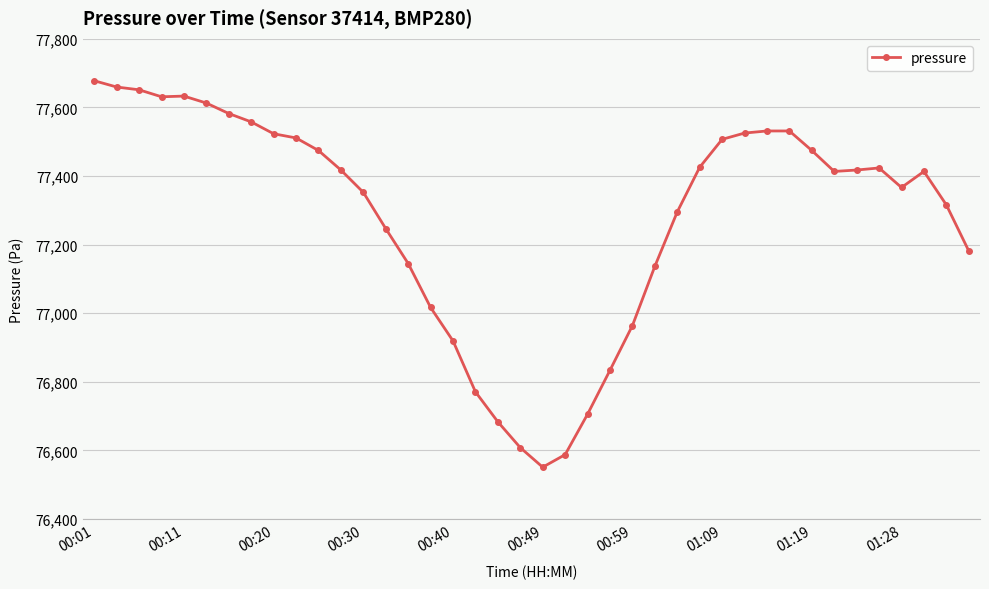

Is this an area chart (filled region under the line)?

No